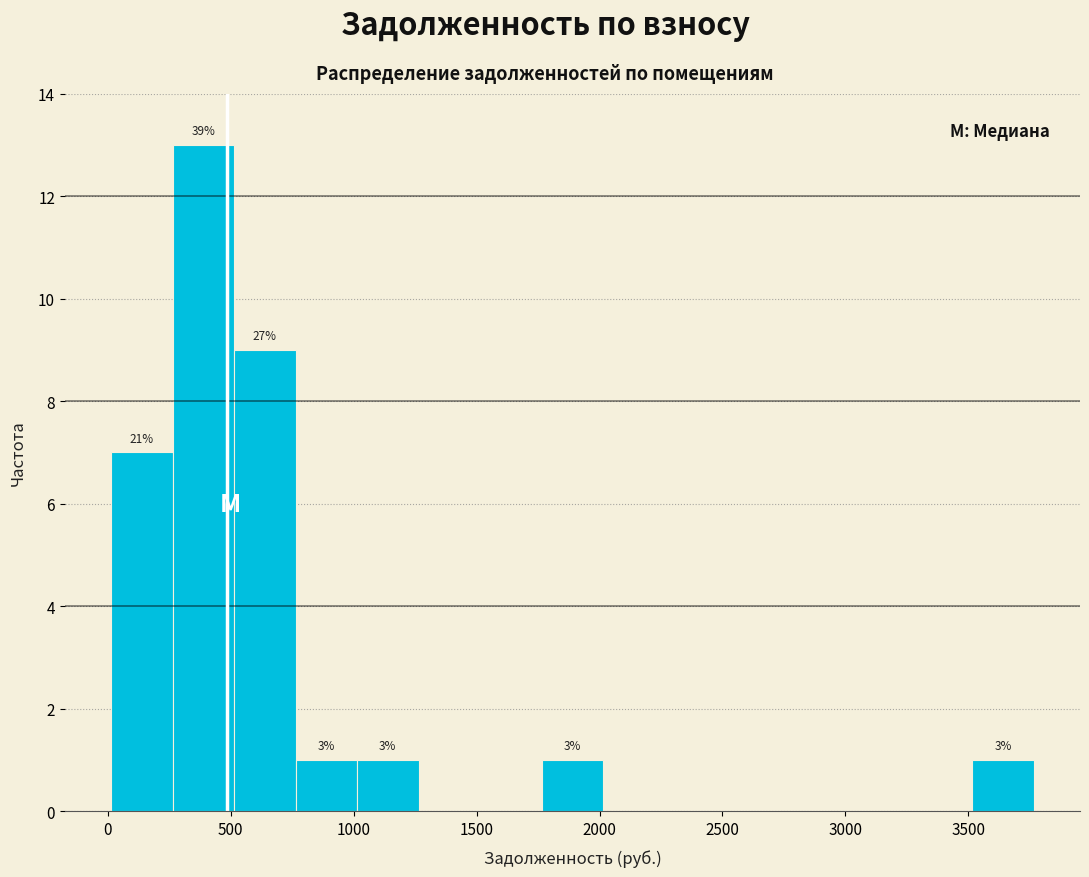

Which range on the x-axis has the tallest bar?

250 to 500